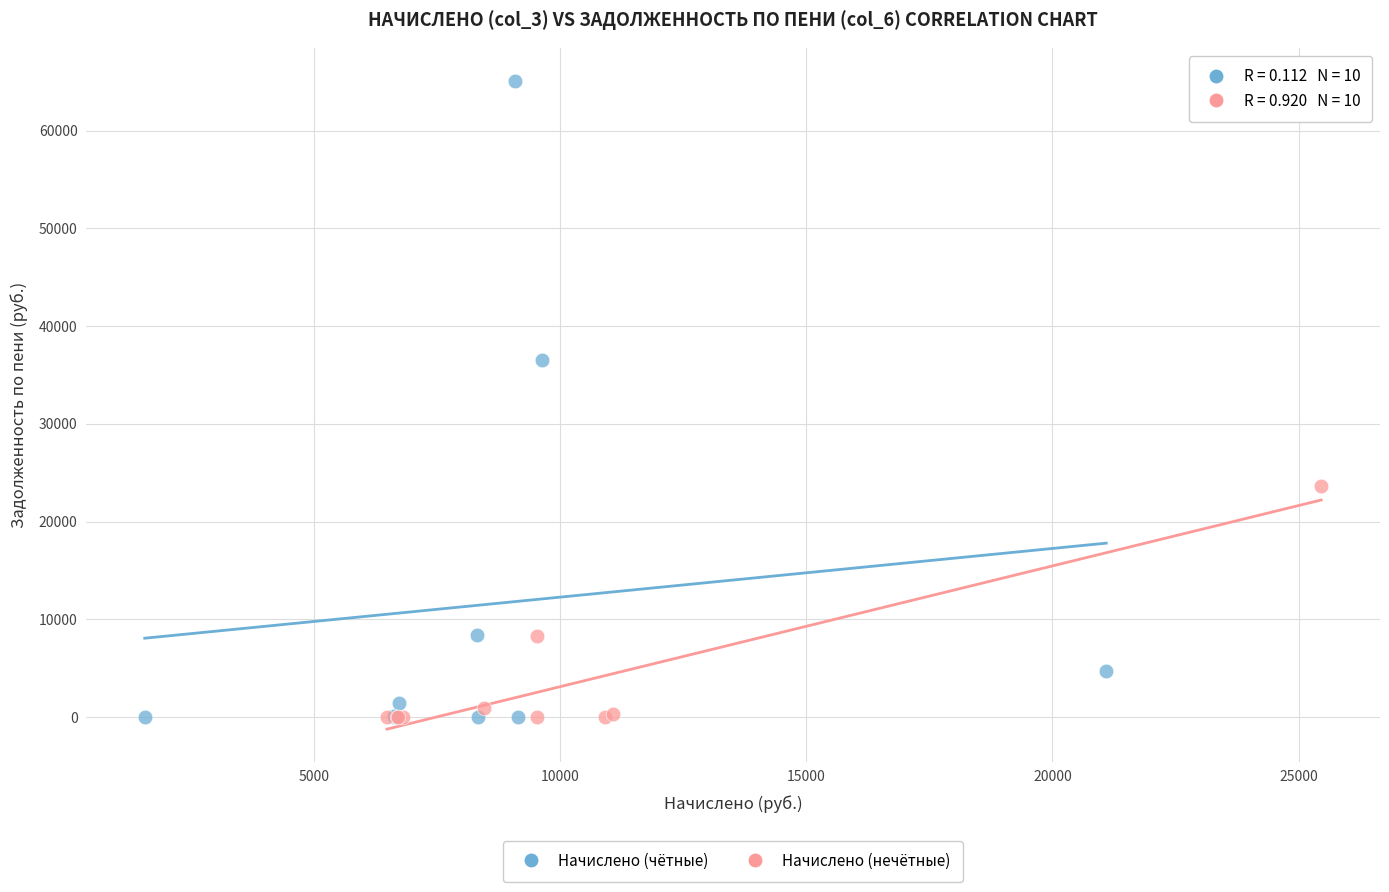

Which series reaches the maximum Y coordinate?

Начислено (чётные)